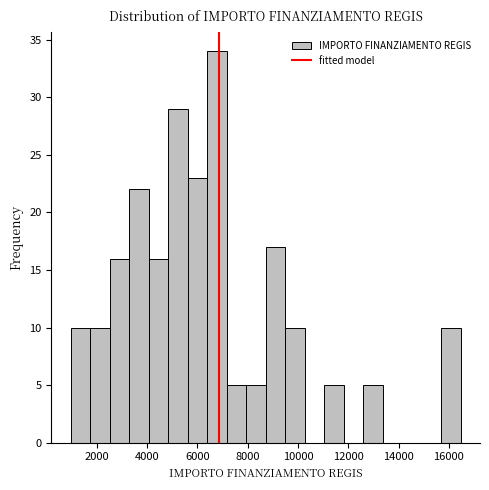

Read against the x-axis, roughly where is the centre of the tallest bar?

6800